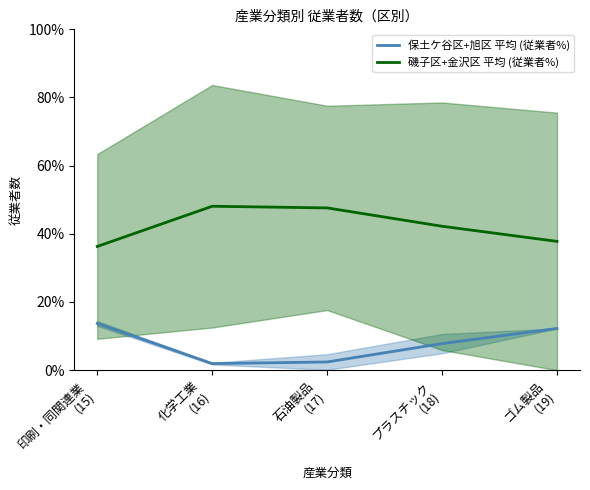

At how many categories does at least one series exceed 20?

5